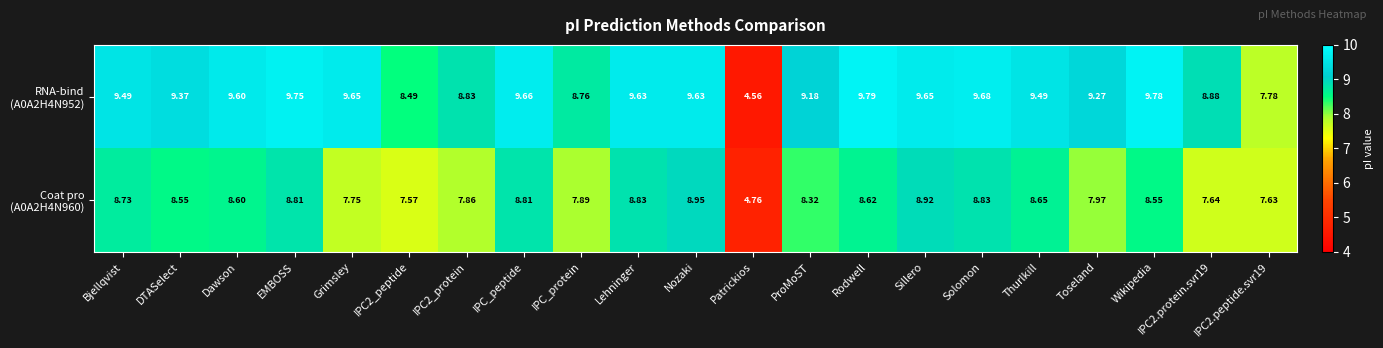

At which category is the sum across all series the highest?

Nozaki